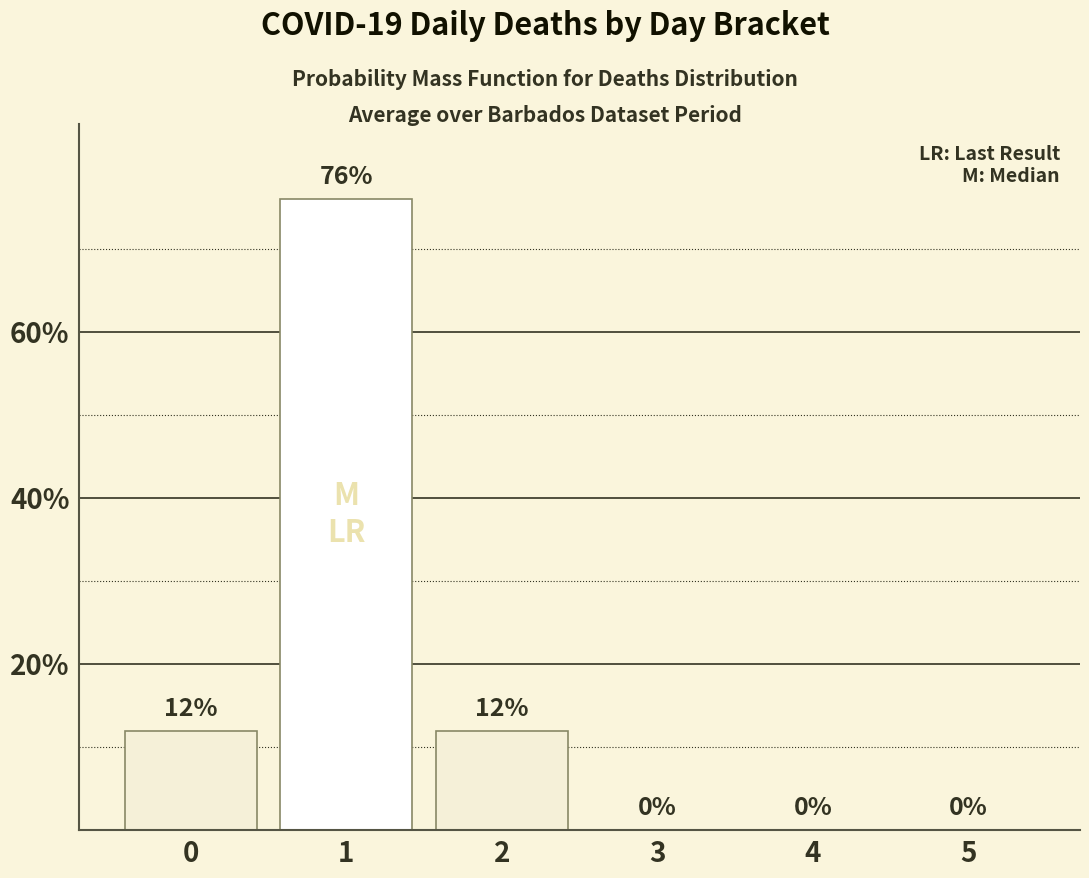

List the labels in order of value, smallest first.

3, 4, 5, 0, 2, 1